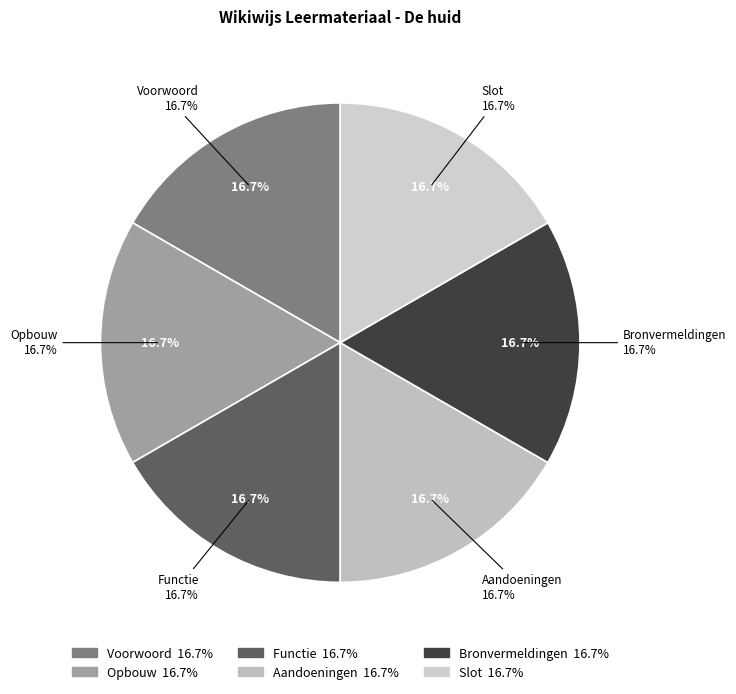

How many slices are in this pie chart?

6